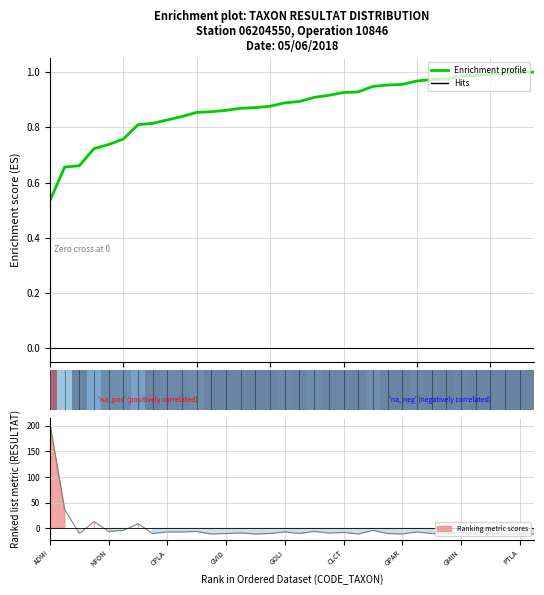

What is the difference between the second highest and minimum values?

0.5